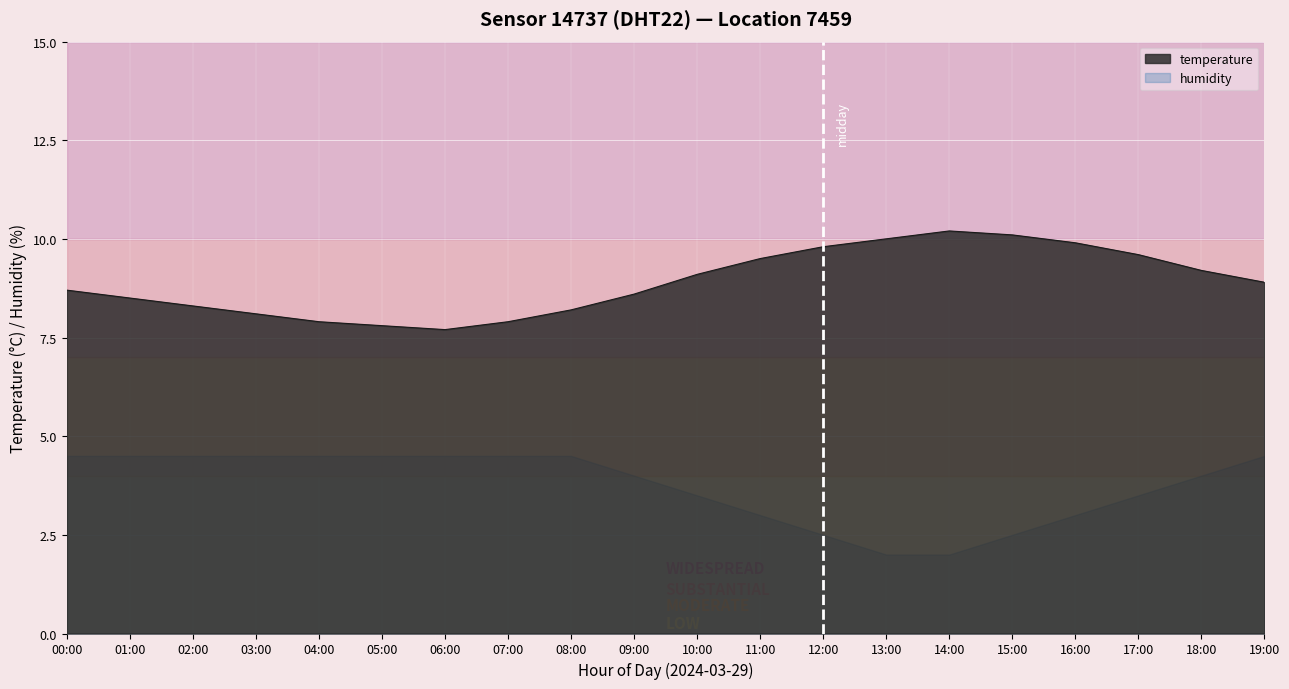

At which category does the data reach its first local valley?

06:00